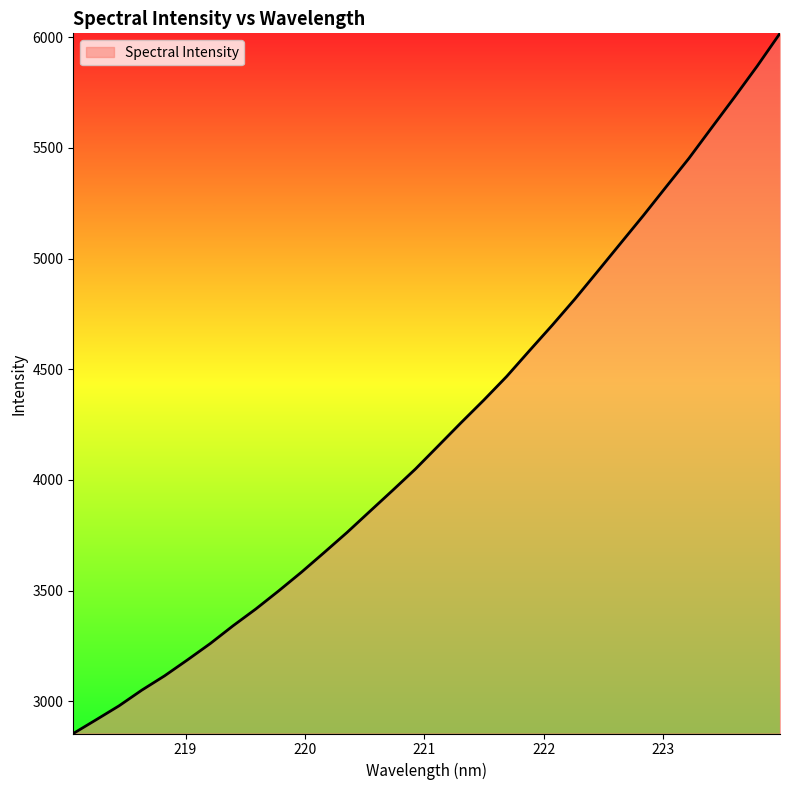

What is the smallest value displayed?

2854.6